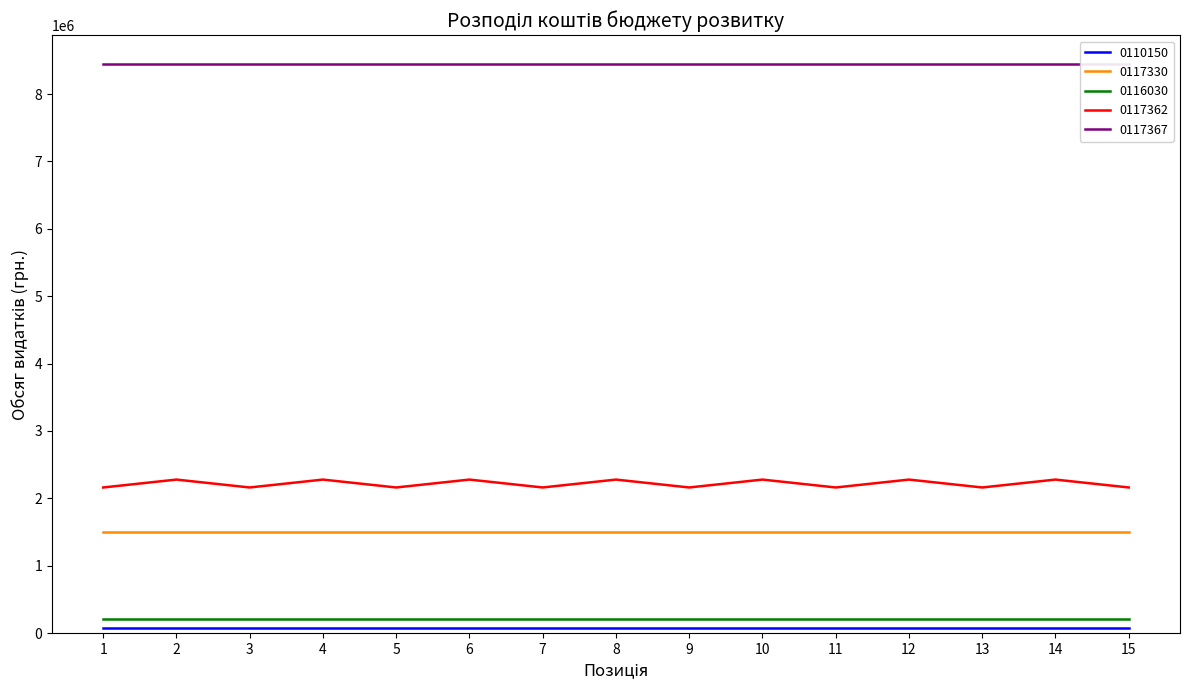

Between 12 and 7, which is larger?

12